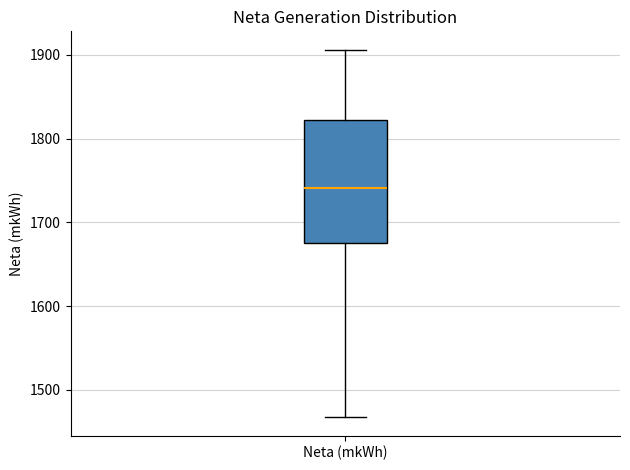

Read this box plot against the y-axis: the position of the median line, the range covered by the box, and the ends of both whiskers. The values are not printed on the chart, so give them approximately, as read against the axis.

median 1740, box 1680 to 1820, whiskers 1470 to 1910